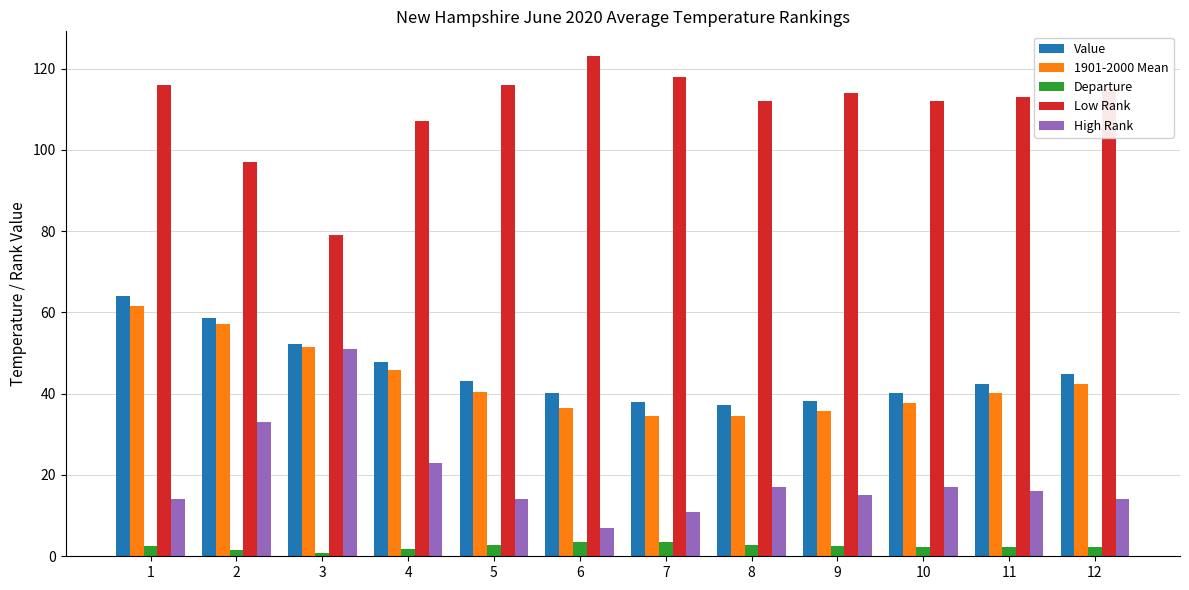

List the series in order of their peak value, lowest first.

Departure, High Rank, 1901-2000 Mean, Value, Low Rank